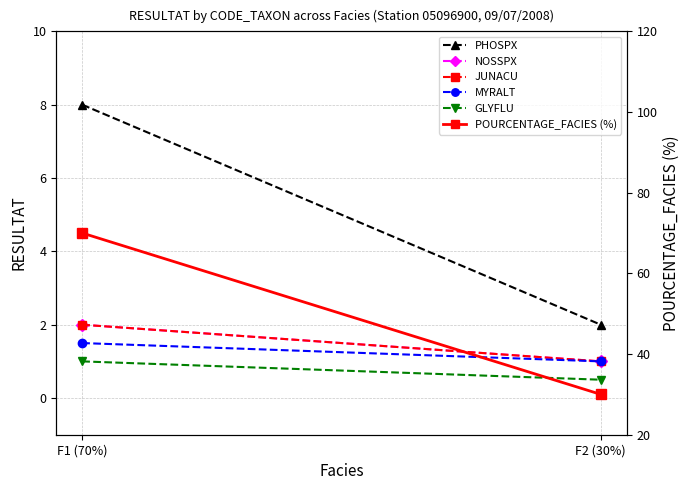

True or false: MYRALT has a value of 1.3 at F2 (30%).

False